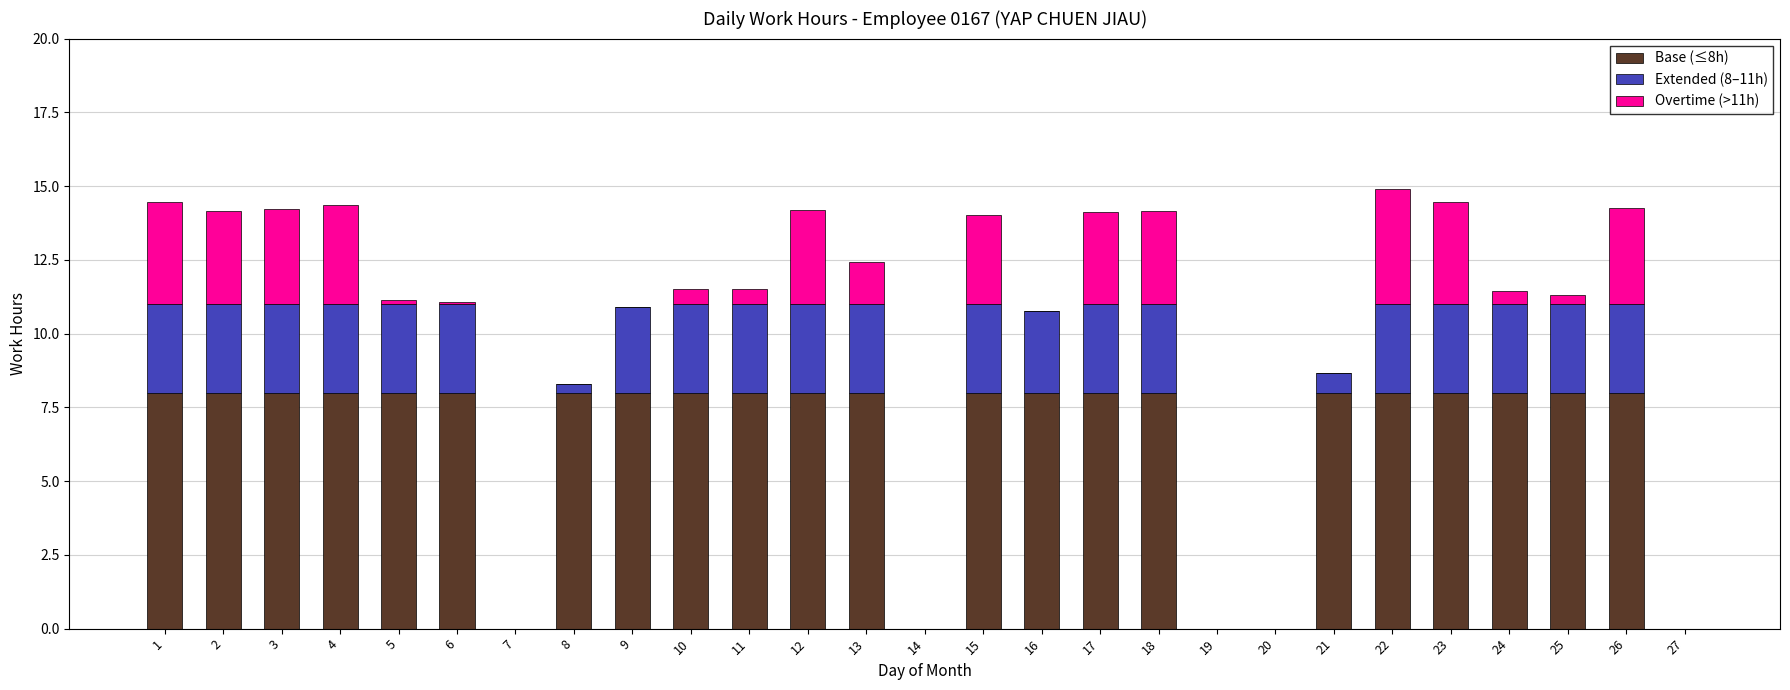

The Base (≤8h) series shows 12.0 at 9. True or false?

False